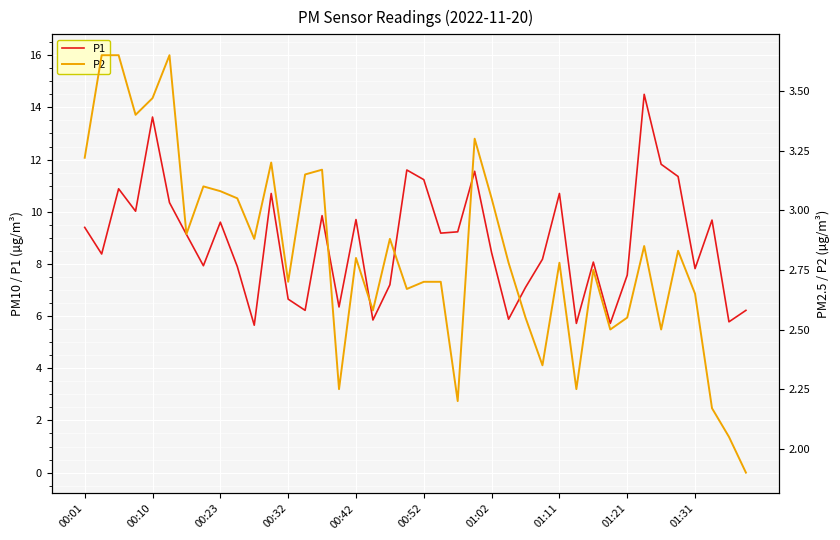

Is it true that P1 equals 9.6 at 00:23?

True